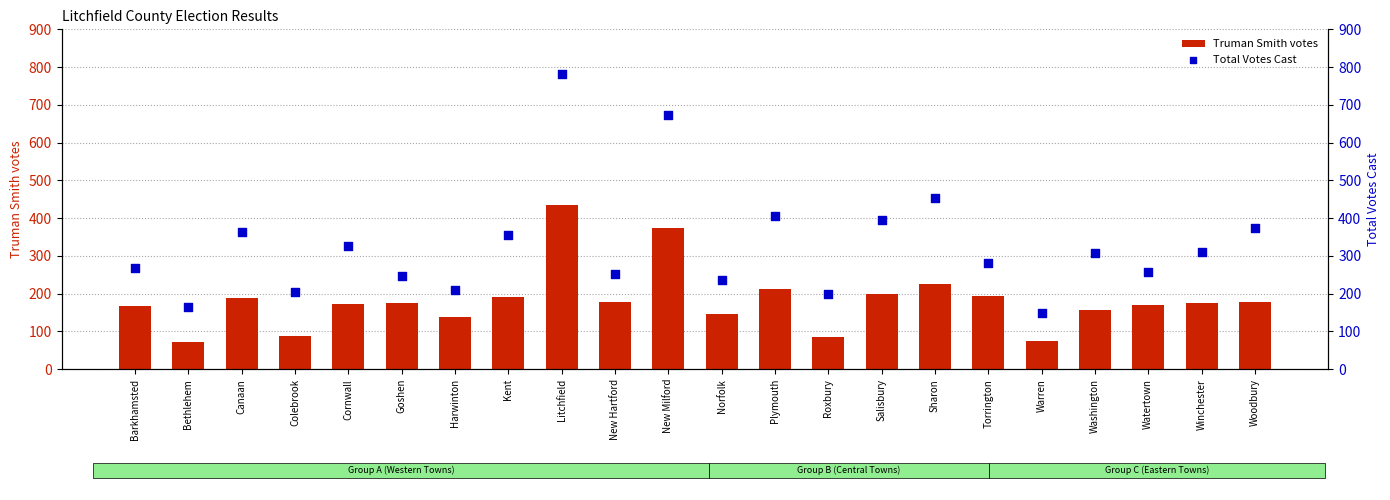

At how many categories does at least one series exceed 733?

1